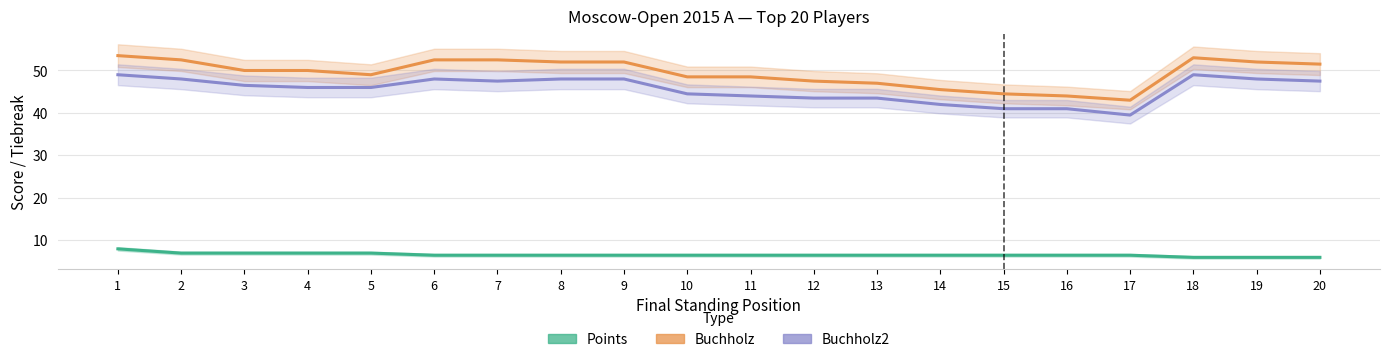

What is the average value of the Buchholz2 series?

45.5